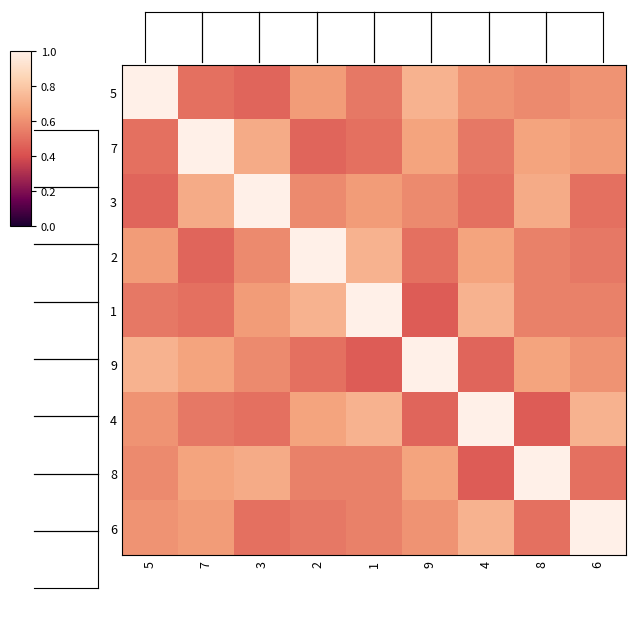

Reading left to right, extract all data points from this chart.

5: 5=1.0	7=0.5	3=0.5	2=0.6	1=0.5	9=0.7	4=0.6	8=0.6	6=0.6
7: 5=0.5	7=1.0	3=0.7	2=0.5	1=0.5	9=0.7	4=0.5	8=0.7	6=0.6
3: 5=0.5	7=0.7	3=1.0	2=0.6	1=0.6	9=0.6	4=0.5	8=0.7	6=0.5
2: 5=0.6	7=0.5	3=0.6	2=1.0	1=0.7	9=0.5	4=0.7	8=0.6	6=0.5
1: 5=0.5	7=0.5	3=0.6	2=0.7	1=1.0	9=0.4	4=0.7	8=0.6	6=0.6
9: 5=0.7	7=0.7	3=0.6	2=0.5	1=0.4	9=1.0	4=0.5	8=0.7	6=0.6
4: 5=0.6	7=0.5	3=0.5	2=0.7	1=0.7	9=0.5	4=1.0	8=0.4	6=0.7
8: 5=0.6	7=0.7	3=0.7	2=0.6	1=0.6	9=0.7	4=0.4	8=1.0	6=0.5
6: 5=0.6	7=0.6	3=0.5	2=0.5	1=0.6	9=0.6	4=0.7	8=0.5	6=1.0